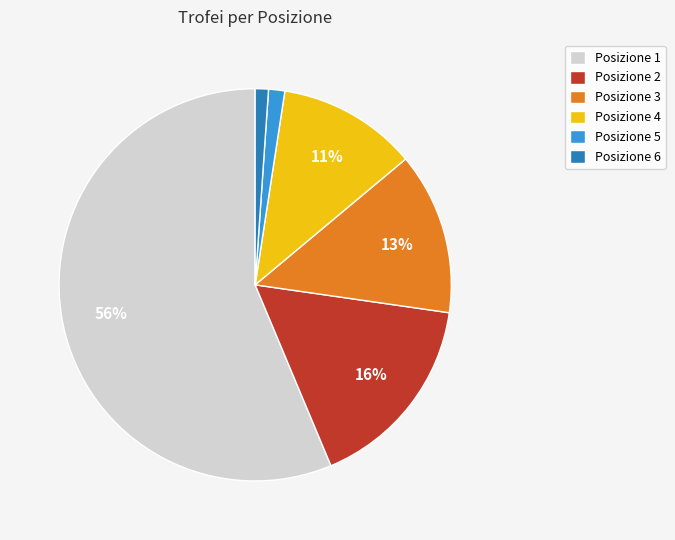

Is the sum of Posizione 6 and Posizione 1 greater than half?

Yes